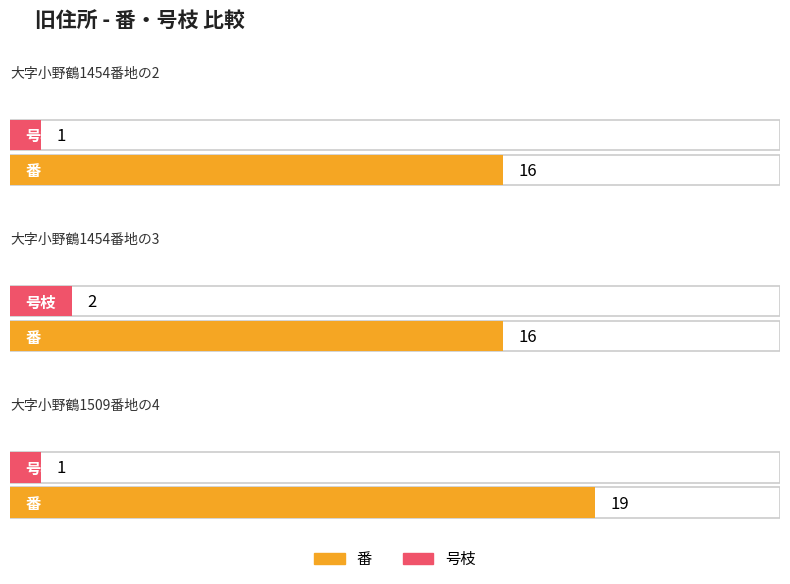

What are all the series names shown in the legend?

番, 号枝